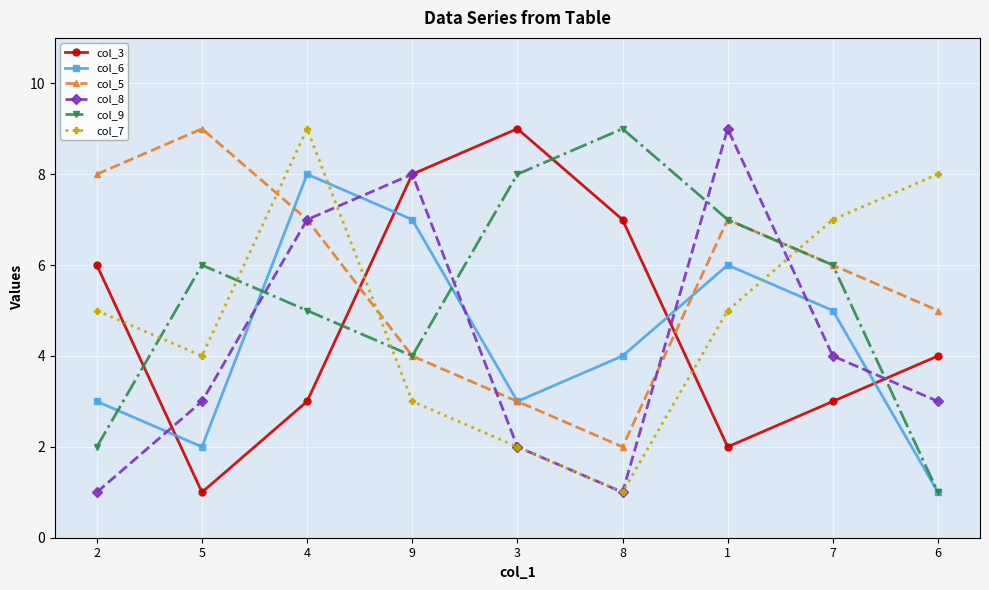

Where is the first local maximum for col_9?

5